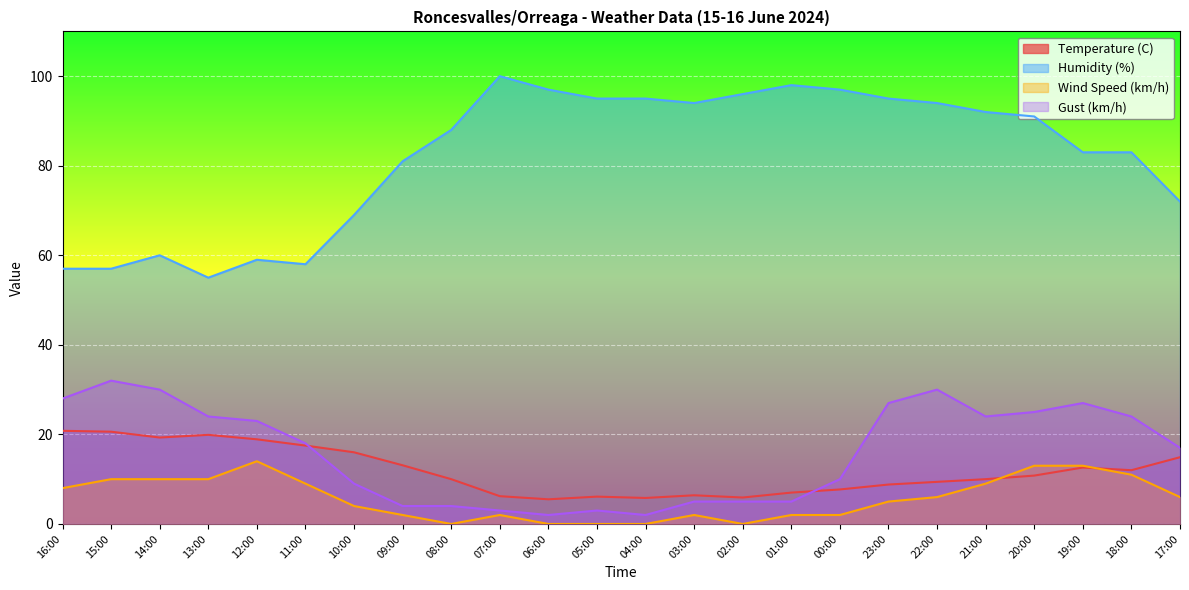

What is the sum of all Temperature (C) values?

285.2